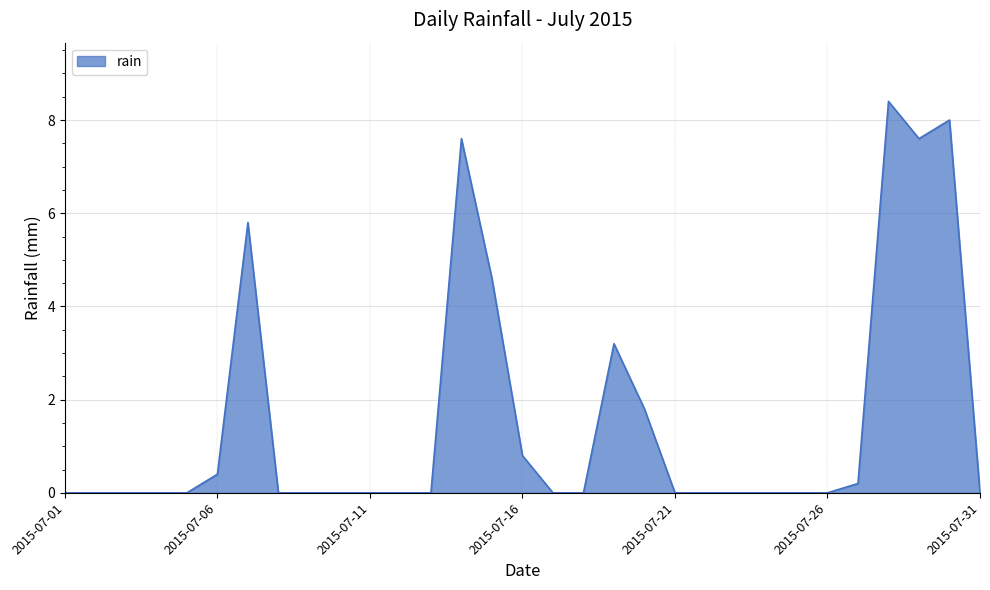

True or false: there are more than 0 points higher than both neighbors.

True